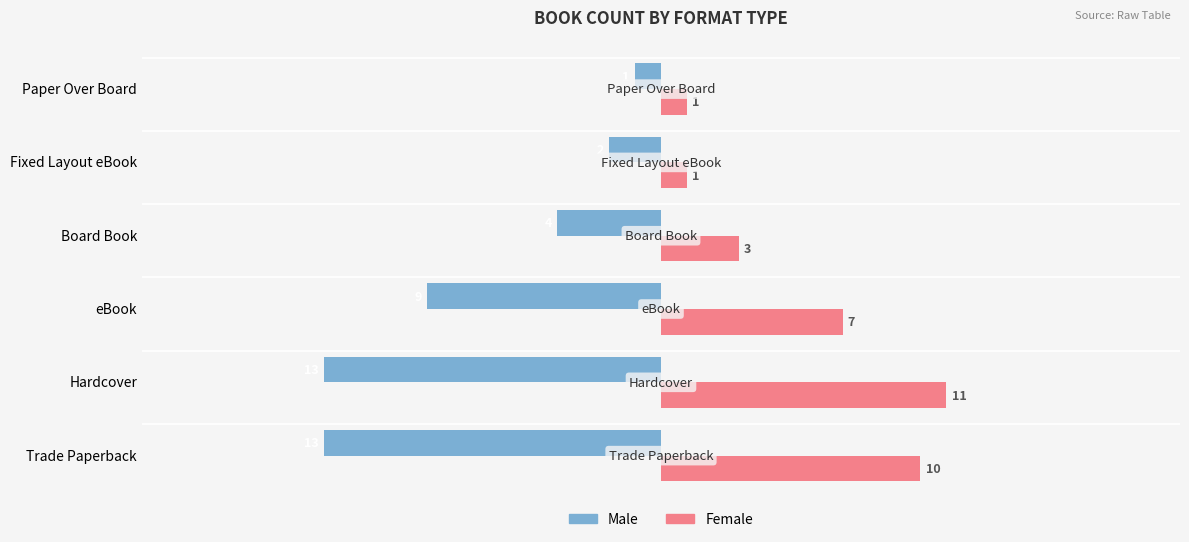

List the series in order of their overall mean, lowest first.

Male, Female